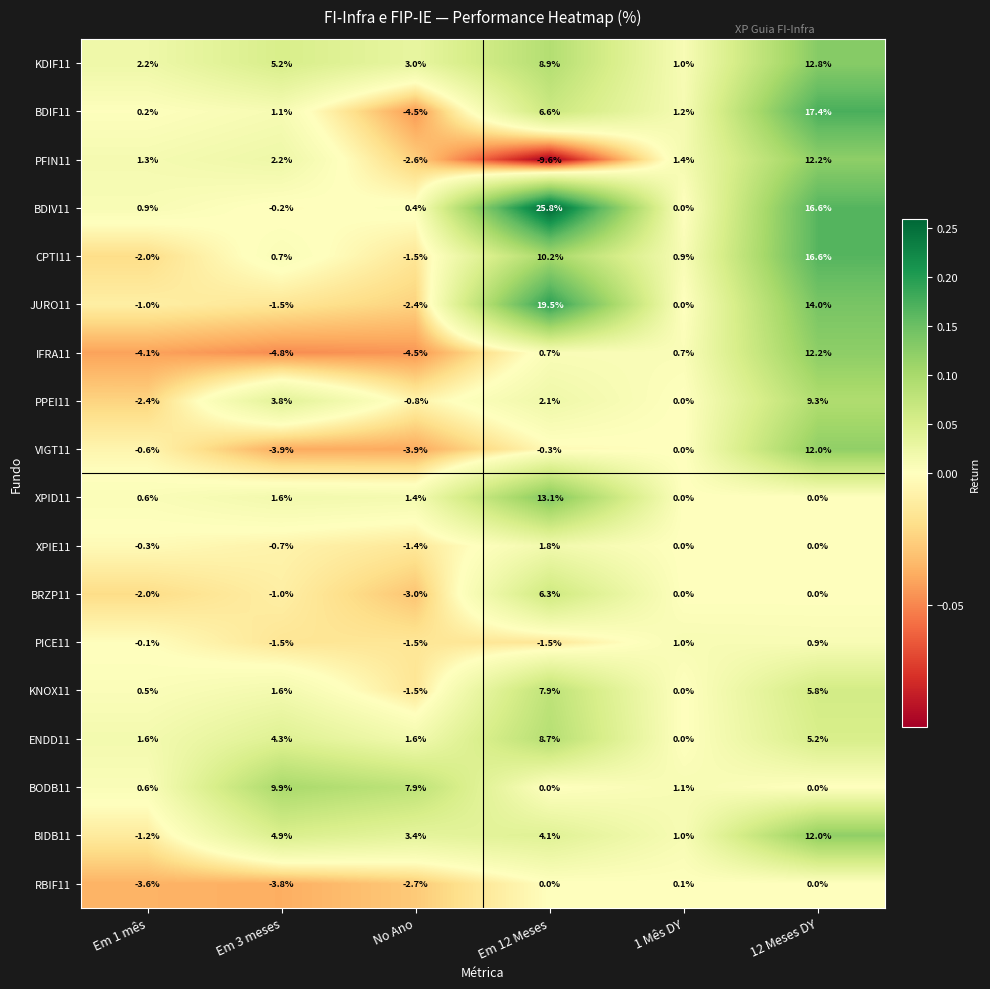

Which series has the largest range (max minus min)?

BDIV11